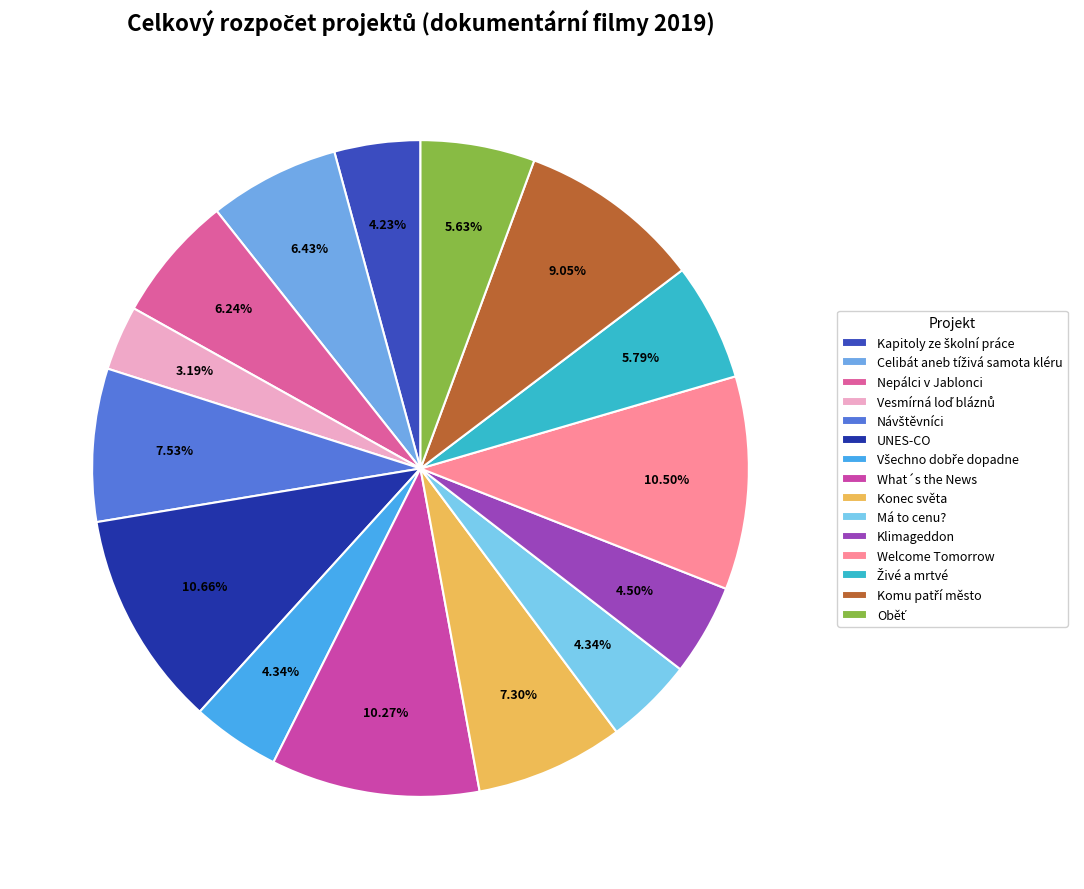

Count the number of slices in the pie.

15